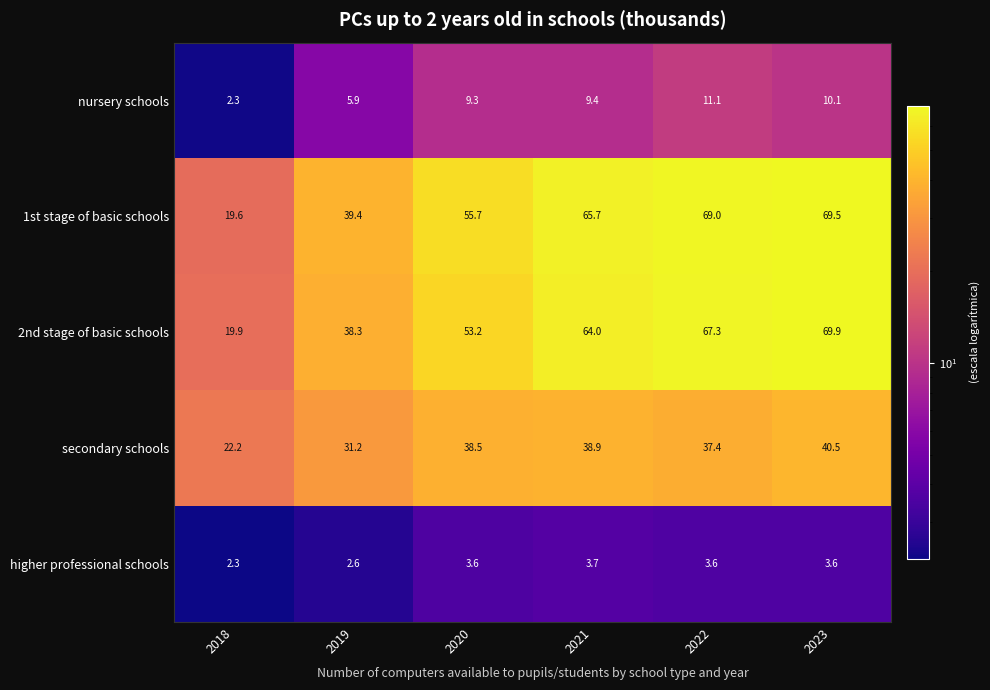

What is the difference between the higher professional schools values at 2018 and 2019?

0.3